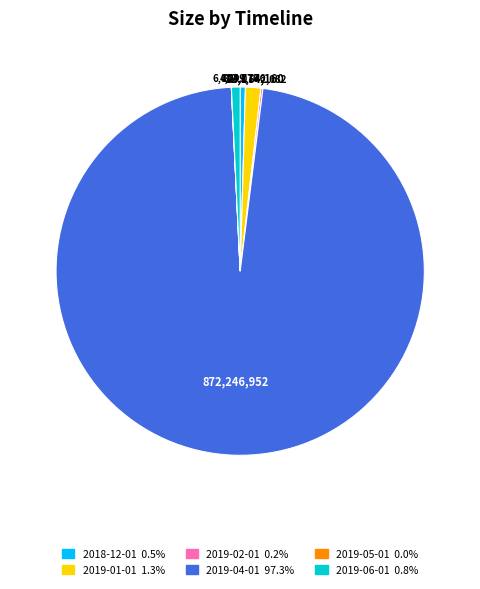

Is there any slice that represents more than half of the pie?

Yes